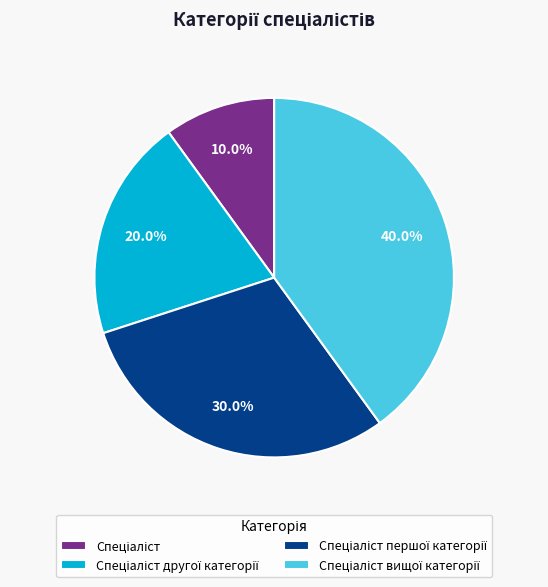

Count the number of slices in the pie.

4